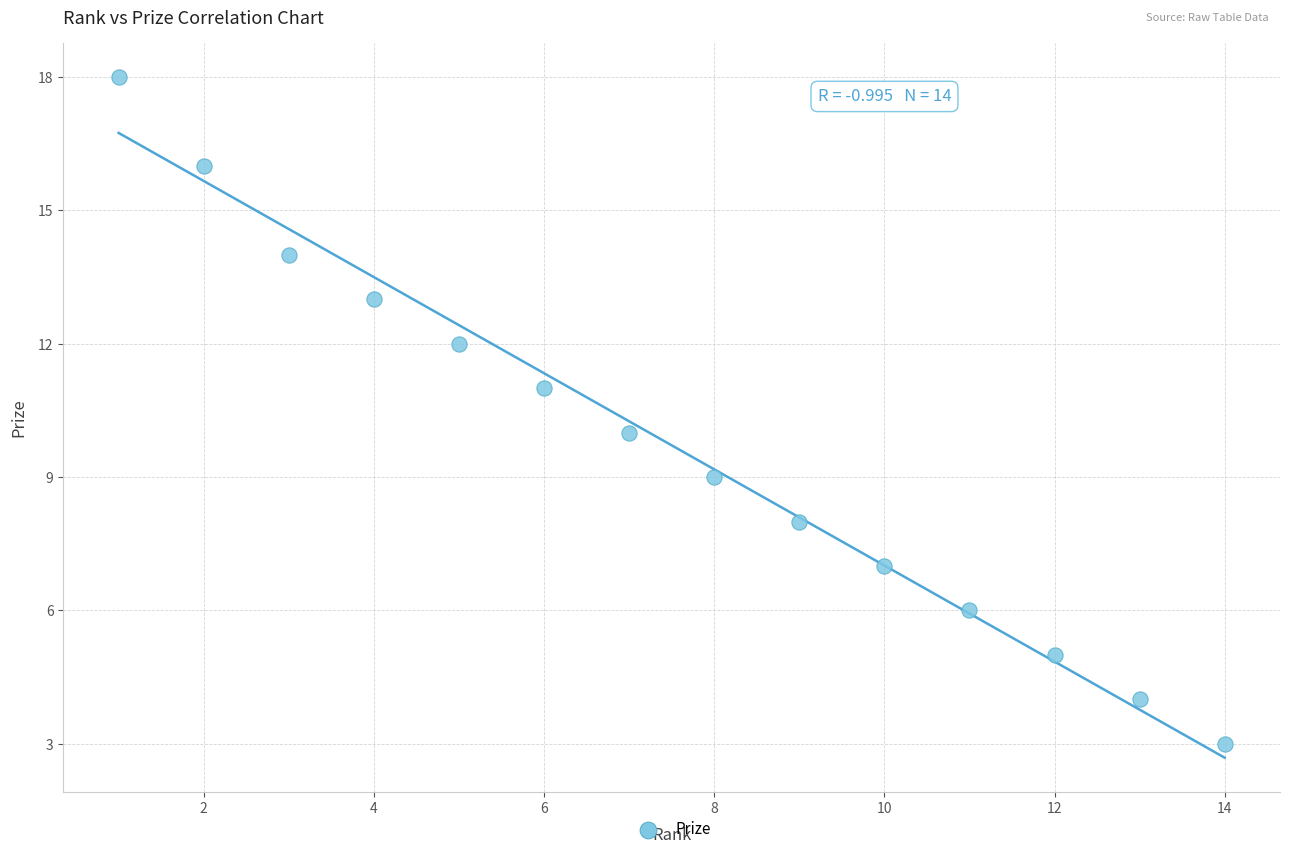

What is the range of Y values (max minus min)?

15